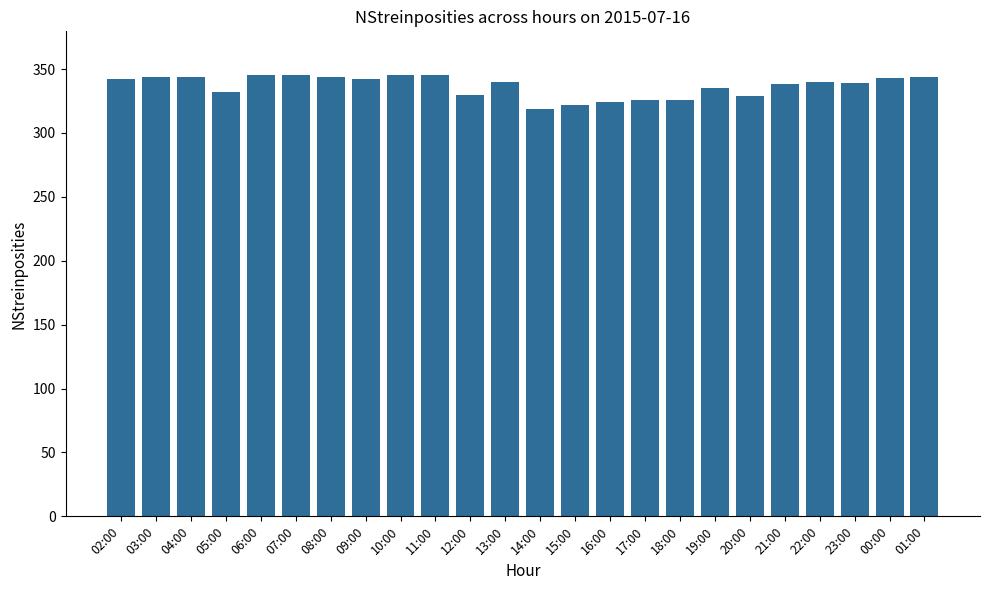

What is the sum of all values?

8083